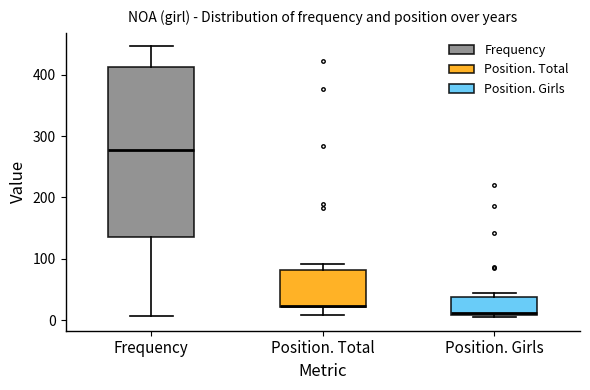

Reading left to right, transcribe this box plot: for each box, give where its median line is, the range the box spans, and where its two whiskers end, as read against the y-axis. The values are not printed on the chart, so give them approximately, as read against the axis.

Frequency: median 280, box 140 to 410, whiskers 10 to 450
Position. Total: median 20, box 20 to 80, whiskers 10 to 90
Position. Girls: median 10, box 10 to 40, whiskers 10 (just below the box's lower edge) to 40 (just above the box's upper edge)